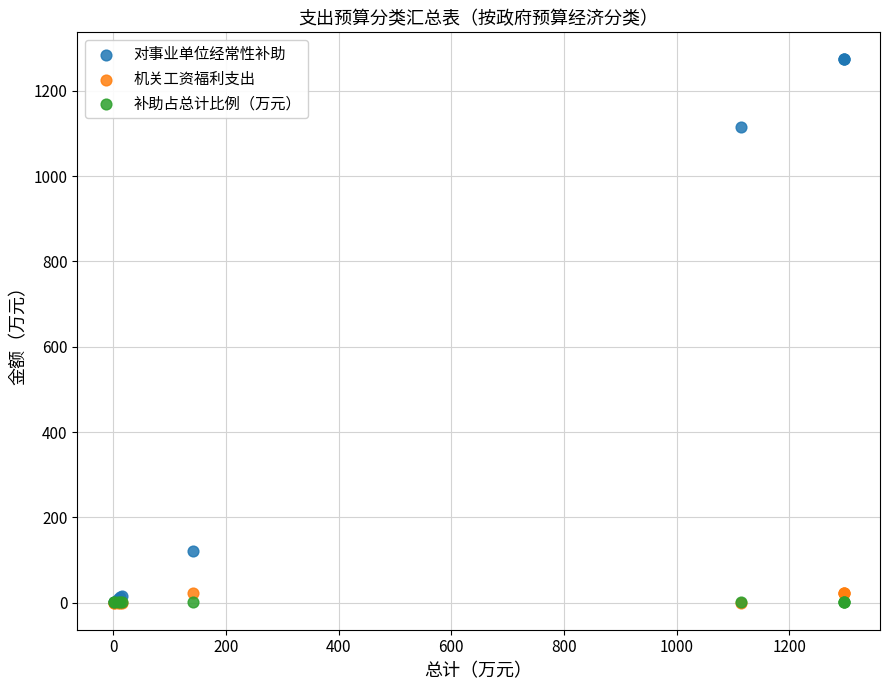

Which series has the widest spread of Y values?

对事业单位经常性补助